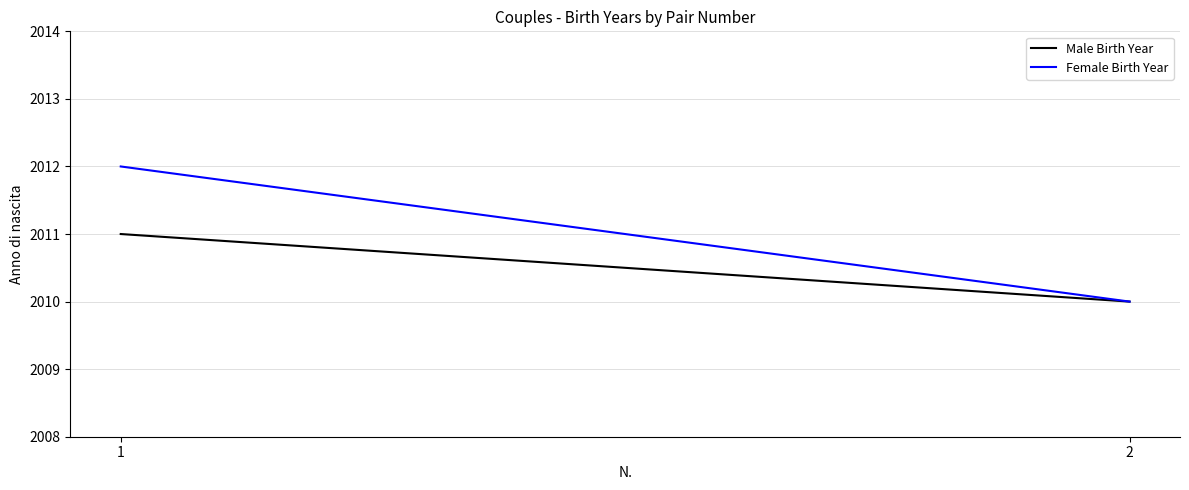

Does the chart display data point markers on the line(s)?

No